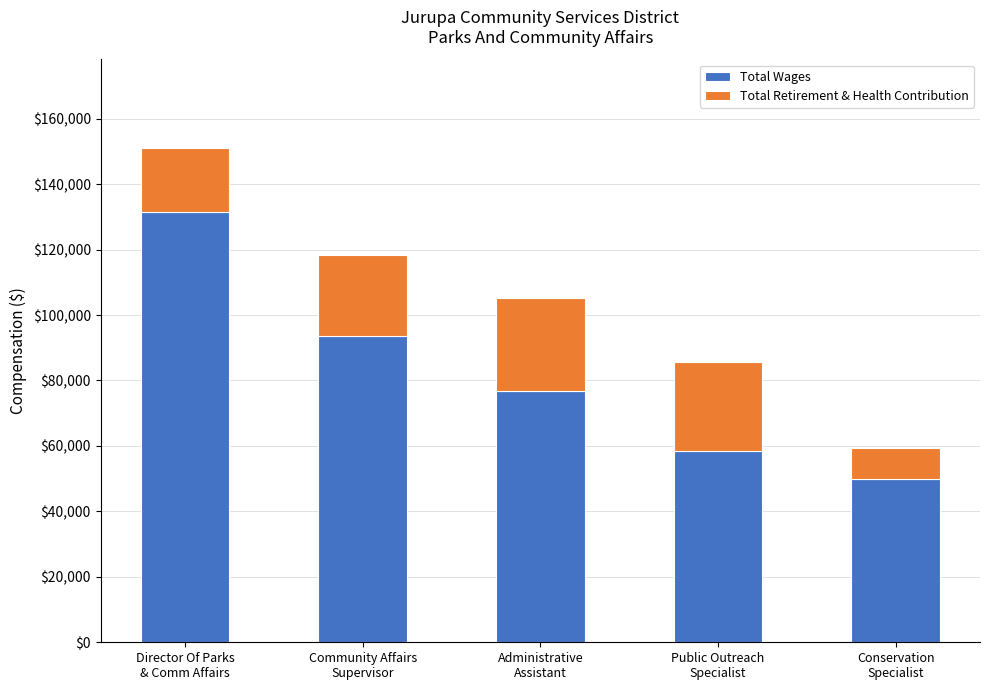

Rank the categories by Total Wages value from highest to lowest.

Director Of Parks
& Comm Affairs, Community Affairs
Supervisor, Administrative
Assistant, Public Outreach
Specialist, Conservation
Specialist